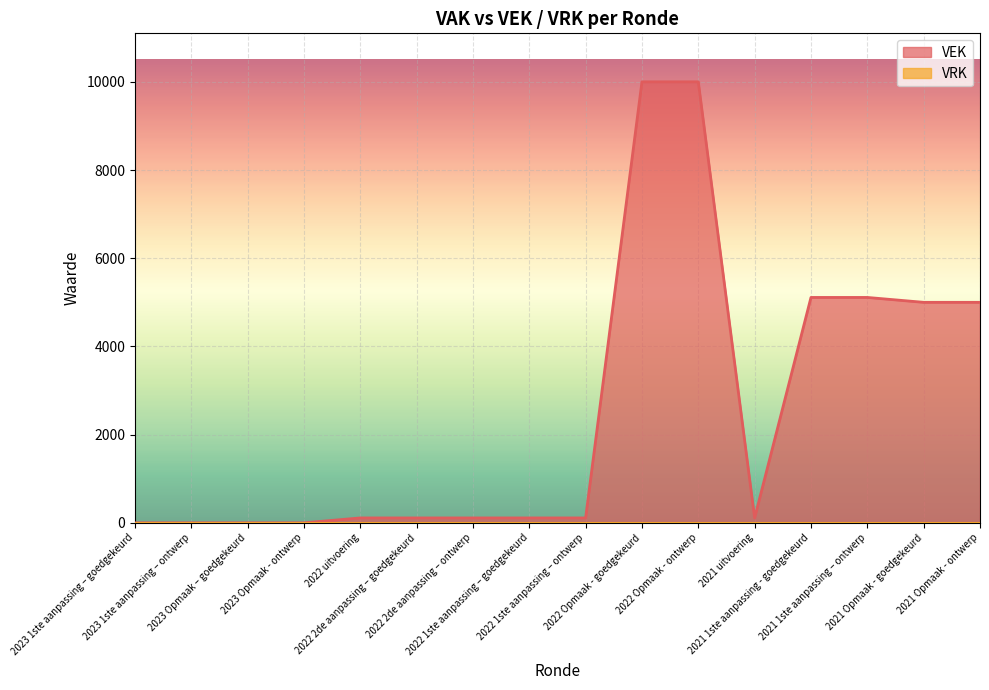

Approximately how many times larger is the value at 2022 Opmaak - ontwerp compared to 2022 2de aanpassing – goedgekeurd?

90.1